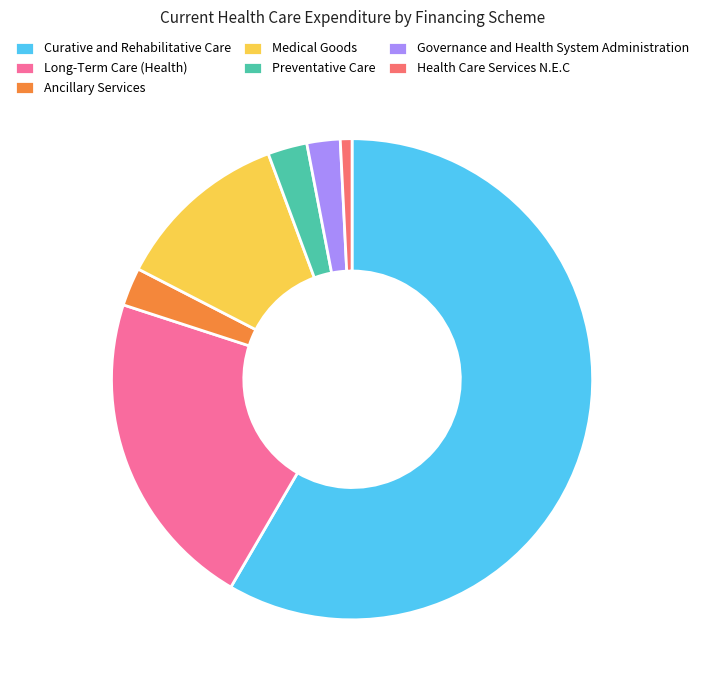

What is the ratio of the value at Curative and Rehabilitative Care to the value at Preventative Care?

22.1